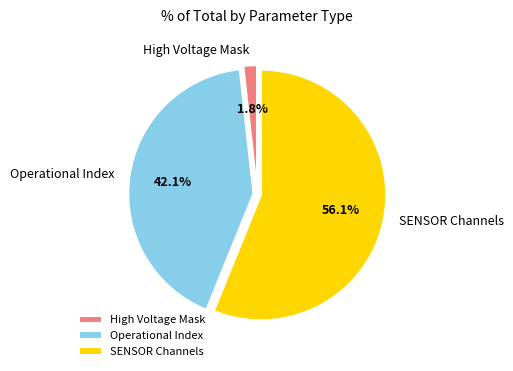

How many segments does this pie chart have?

3